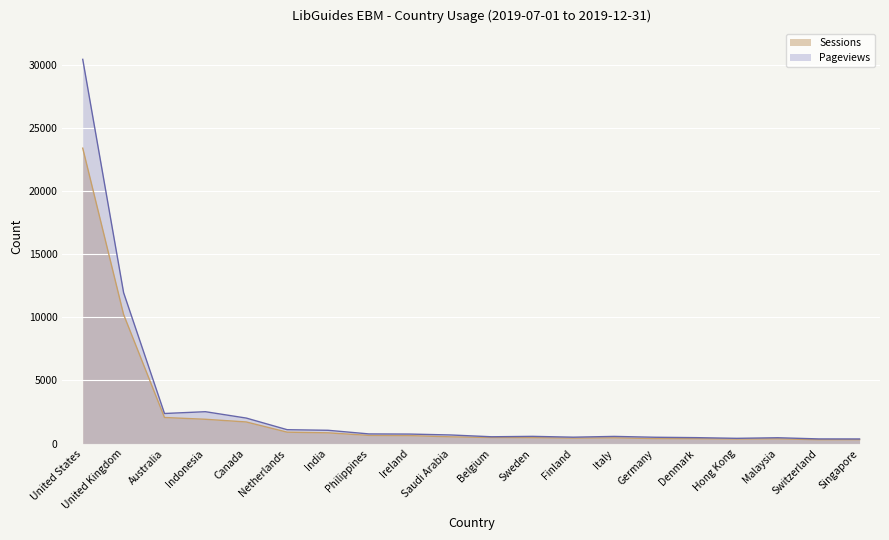

What is the minimum value shown in the chart?

305